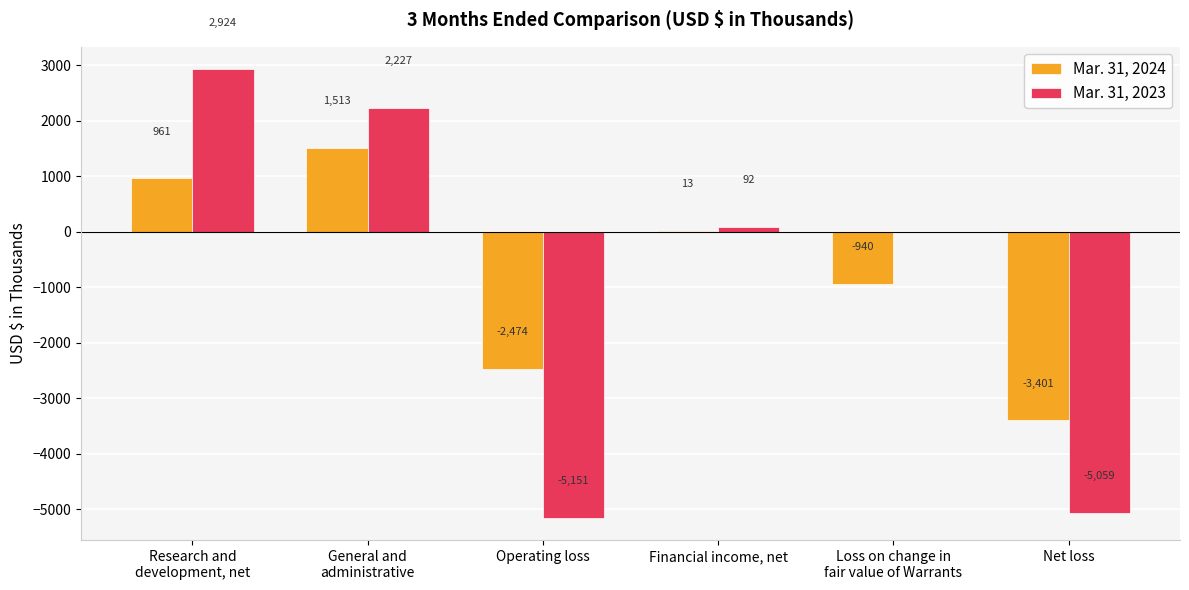

Between Financial income, net and Net loss, which series saw the biggest shift?

Mar. 31, 2023